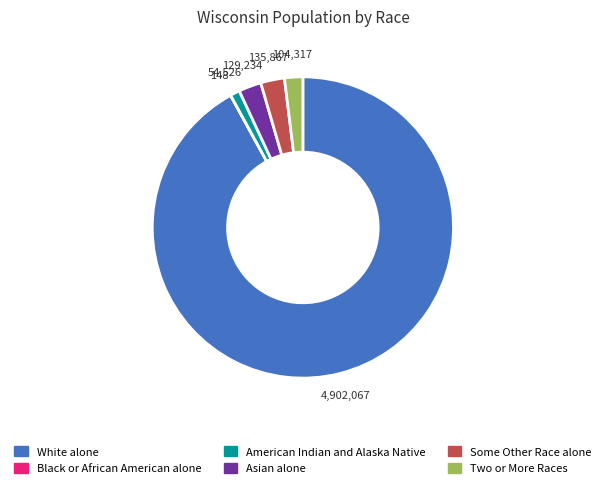

Is it true that White alone is 99% of the pie?

False